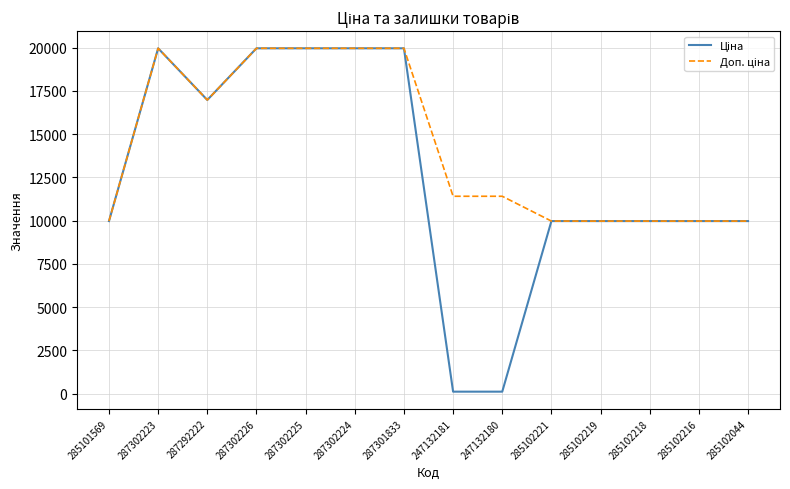

What is the approximate value of Ціна at 285102221?

9975.0